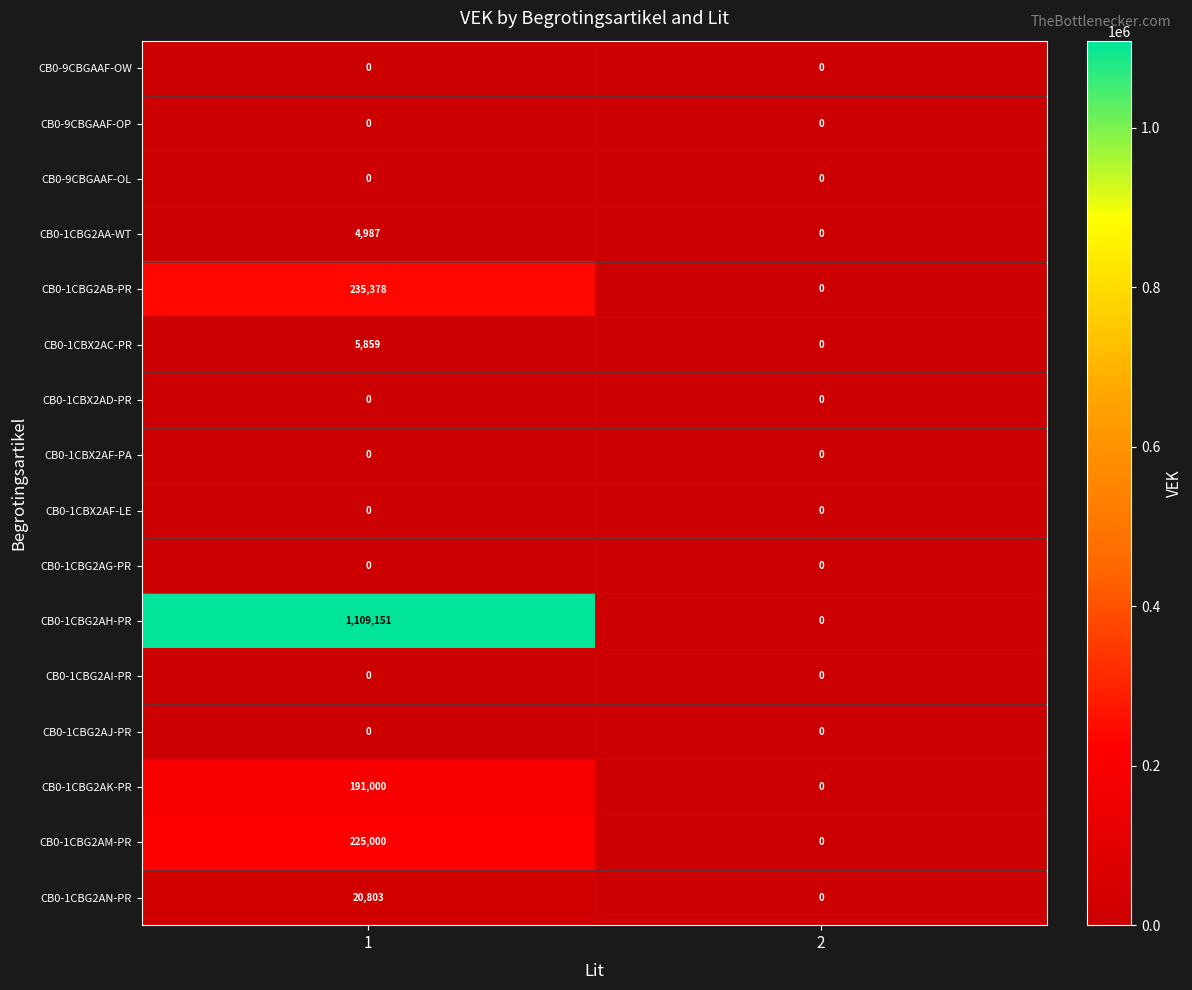

Which series has the largest total across all categories?

CB0-1CBG2AH-PR